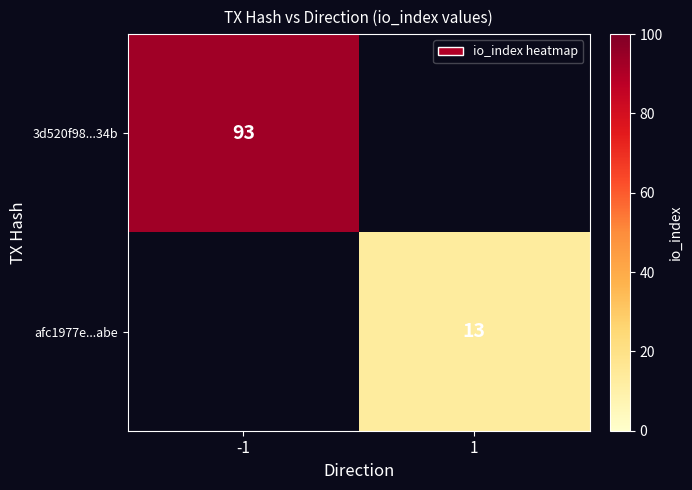

Which label corresponds to the smallest value in the chart?

1